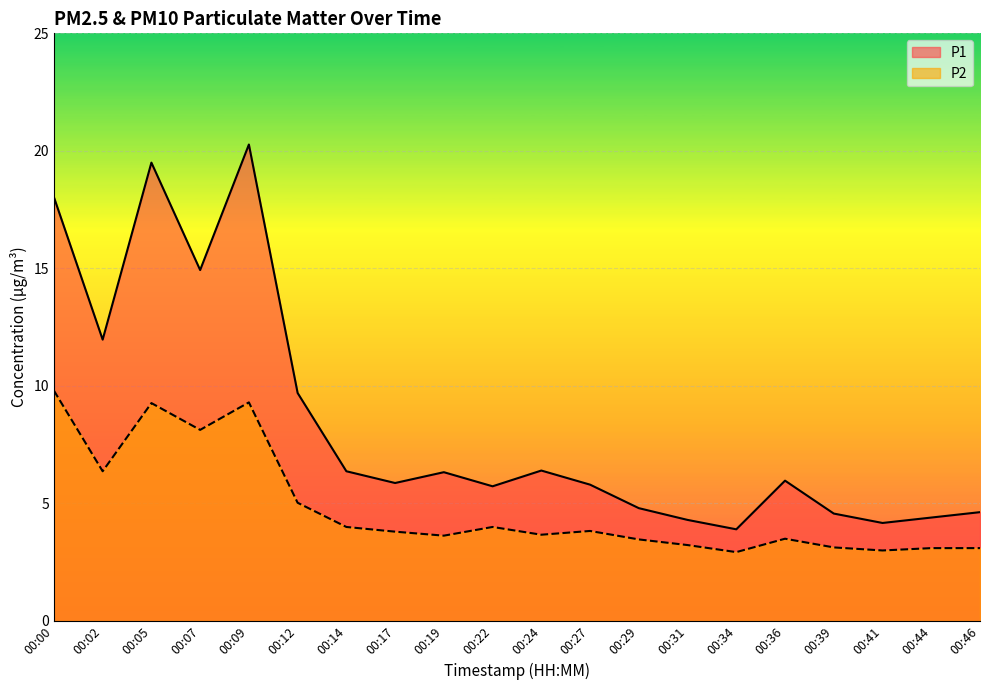

List the series in order of their overall mean, lowest first.

P2, P1